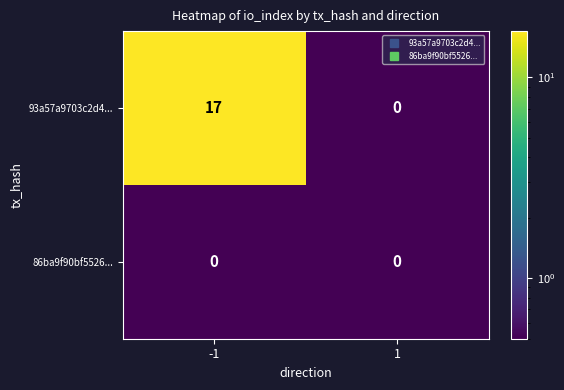

What is the smallest value displayed?

0